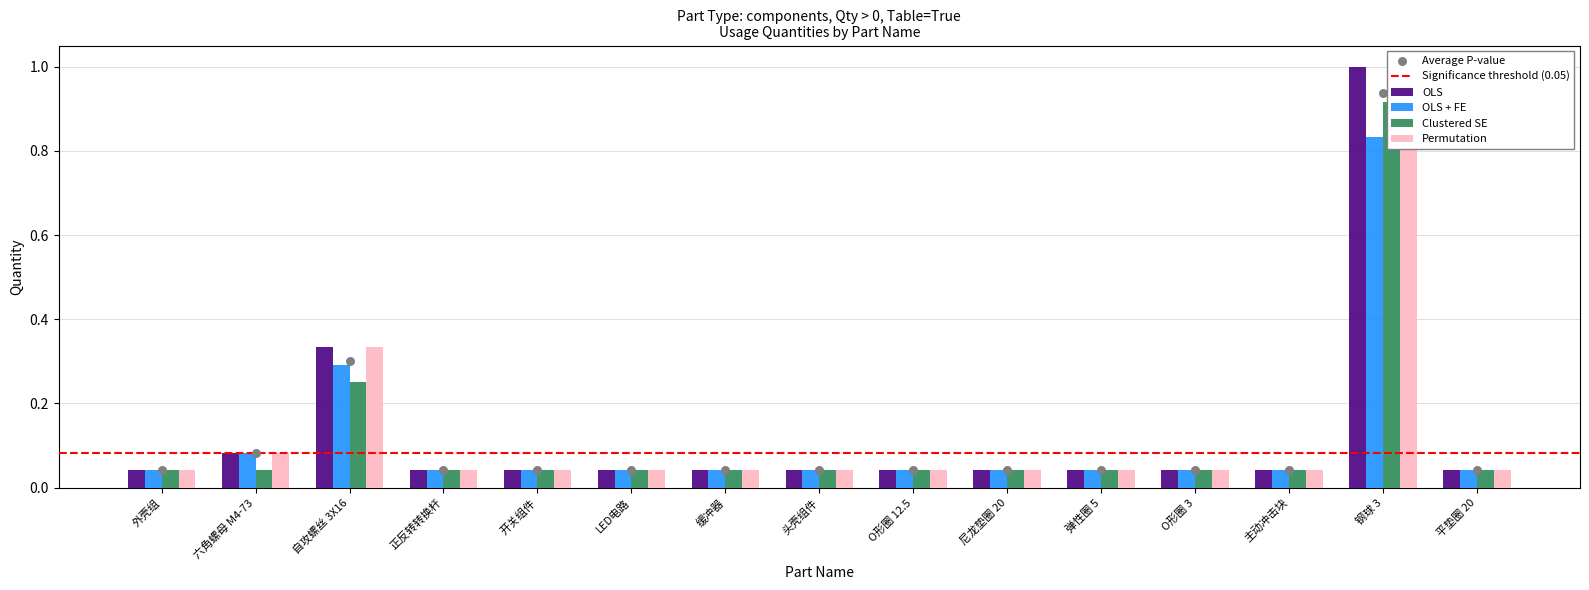

What are all the series names shown in the legend?

OLS, OLS + FE, Clustered SE, Permutation